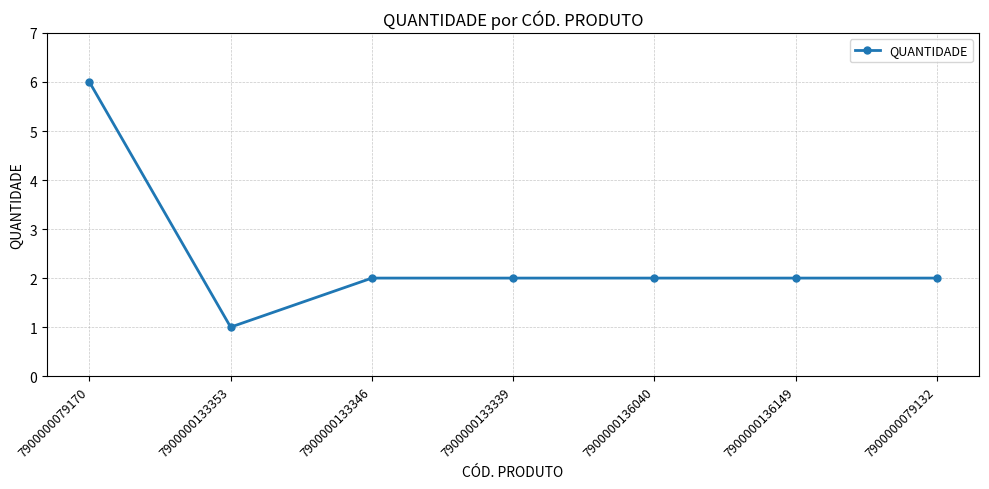

At which category does the data reach its first local valley?

7900000133353